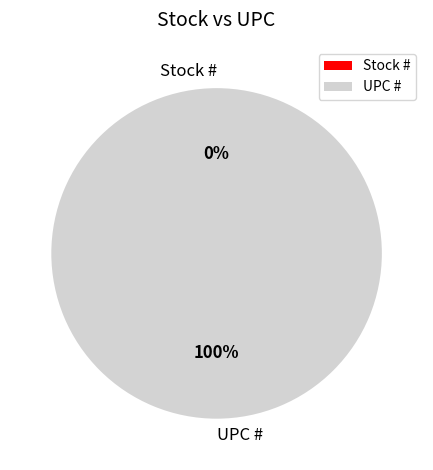

To the nearest percent, what is the combined percentage of UPC # and Stock #?

100%